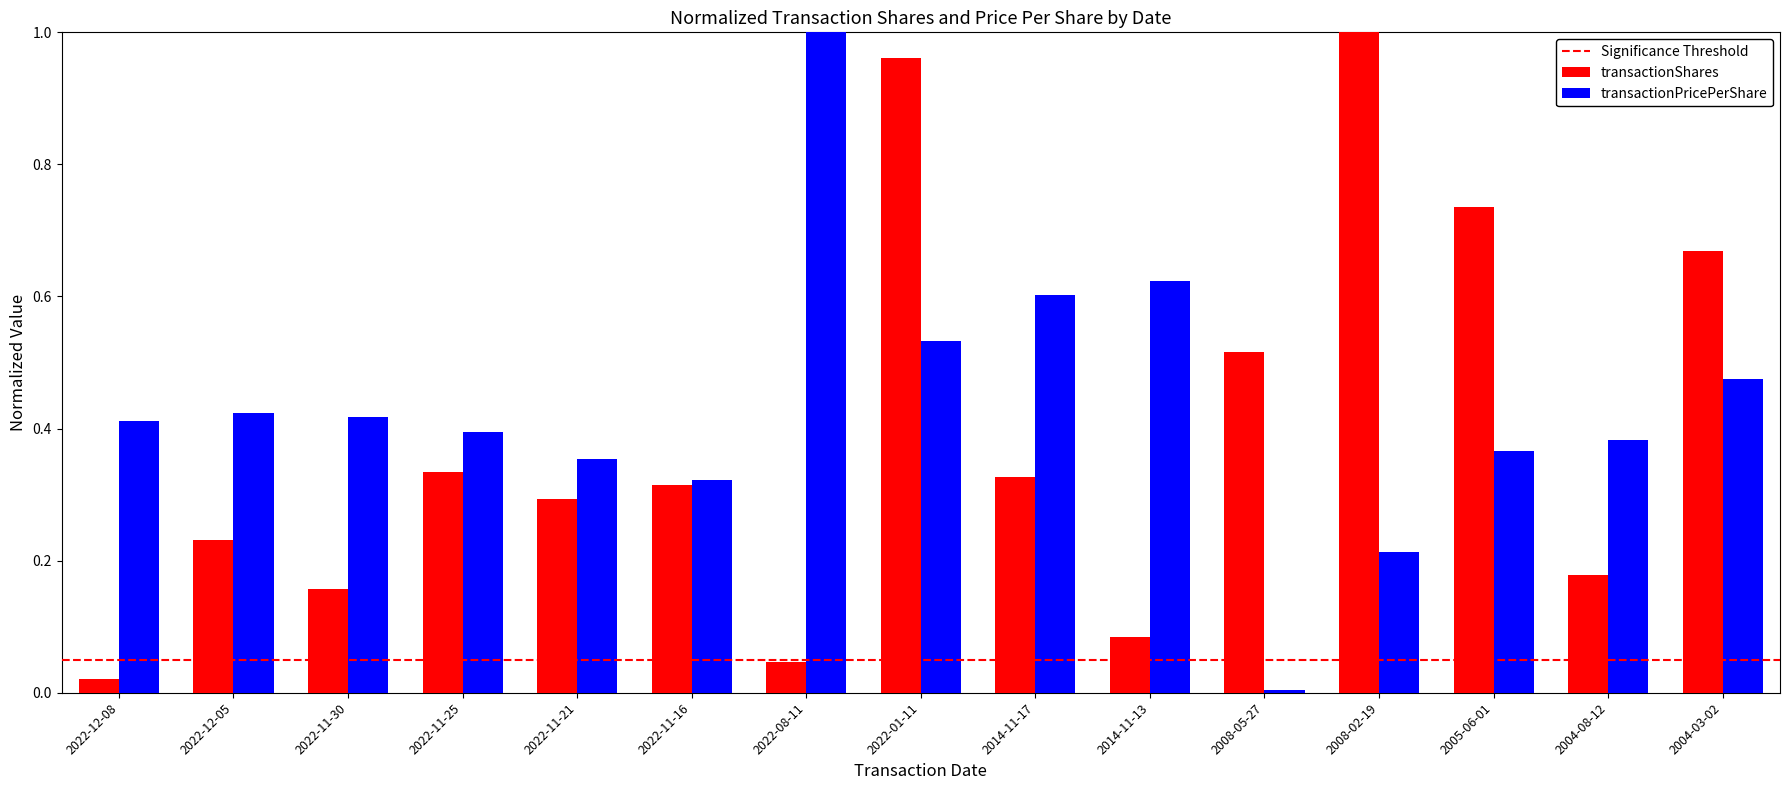

What is the total value across all series at 2008-02-19?

1.2